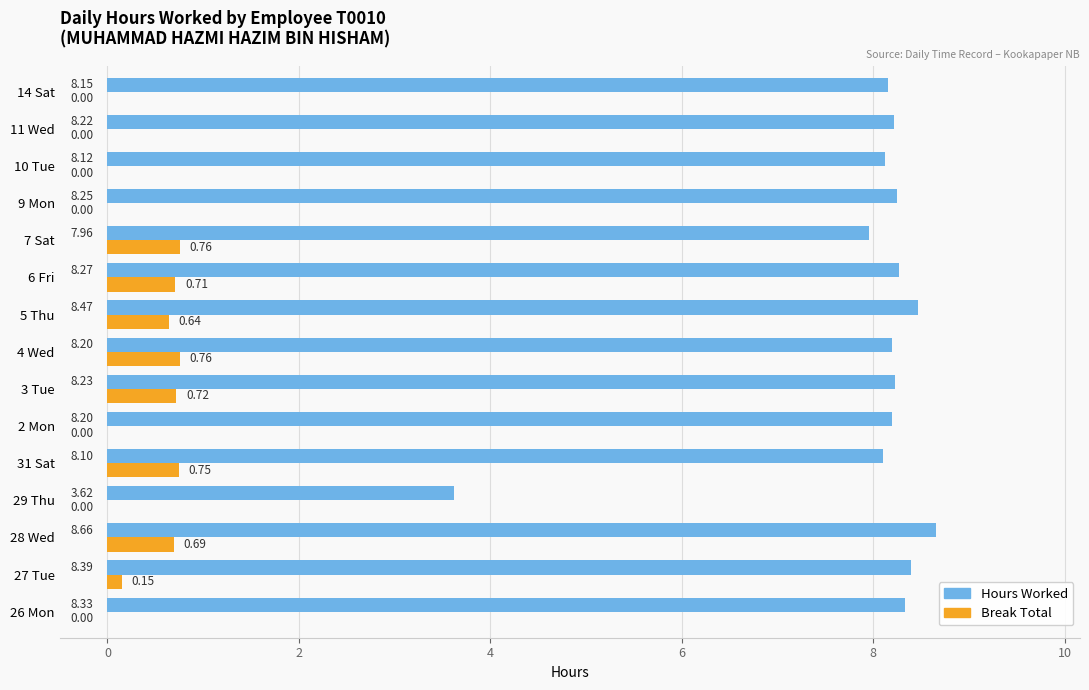

Between 3 Tue and 4 Wed, which series saw the biggest shift?

Break Total